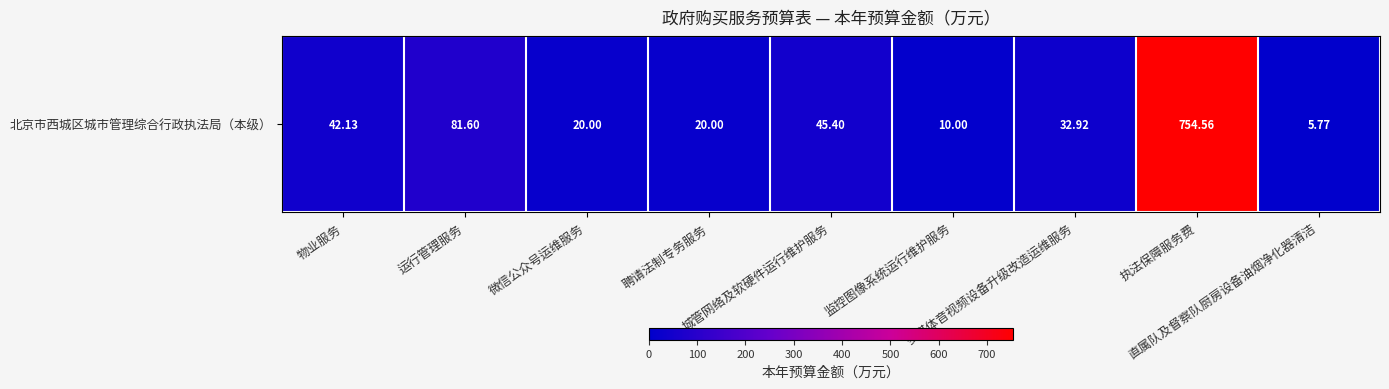

Approximately how many times larger is the value at 执法保障服务费 compared to 城管网络及软硬件运行维护服务?

16.6